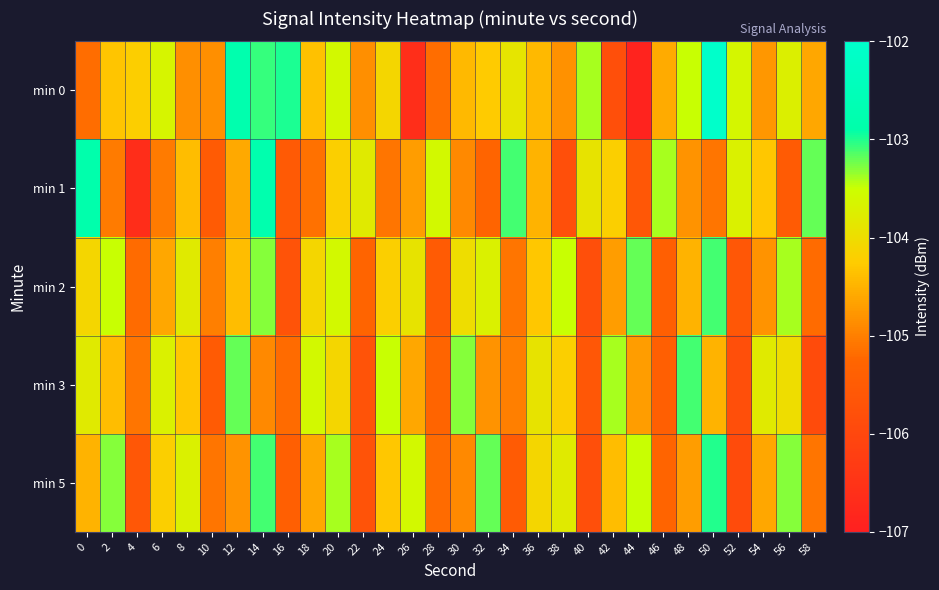

Reading left to right, extract all data points from this chart.

min 0: 0=-105.2	2=-104.3	4=-104.2	6=-103.7	8=-104.9	10=-104.8	12=-102.8	14=-103.1	16=-103.0	18=-104.4	20=-103.6	22=-104.8	24=-104.1	26=-106.6	28=-105.2	30=-104.4	32=-104.2	34=-103.9	36=-104.4	38=-104.8	40=-103.4	42=-105.8	44=-106.9	46=-104.6	48=-103.5	50=-102.1	52=-103.6	54=-104.8	56=-103.7	58=-104.6
min 1: 0=-102.8	2=-105.0	4=-106.7	6=-105.0	8=-104.4	10=-105.5	12=-104.6	14=-102.8	16=-105.5	18=-105.1	20=-104.2	22=-103.8	24=-105.1	26=-104.7	28=-103.6	30=-104.9	32=-105.3	34=-103.1	36=-104.5	38=-105.8	40=-103.9	42=-104.2	44=-105.6	46=-103.4	48=-104.8	50=-105.1	52=-103.7	54=-104.3	56=-105.5	58=-103.2
min 2: 0=-104.1	2=-103.5	4=-105.2	6=-104.6	8=-103.8	10=-105.0	12=-104.4	14=-103.3	16=-105.7	18=-104.1	20=-103.6	22=-105.3	24=-104.2	26=-103.9	28=-105.5	30=-104.0	32=-103.7	34=-105.1	36=-104.3	38=-103.5	40=-105.8	42=-104.7	44=-103.2	46=-105.4	48=-104.5	50=-103.1	52=-105.6	54=-104.8	56=-103.4	58=-105.2
min 3: 0=-103.8	2=-104.4	4=-105.1	6=-103.7	8=-104.3	10=-105.5	12=-103.2	14=-104.9	16=-105.2	18=-103.6	20=-104.1	22=-105.7	24=-103.5	26=-104.6	28=-105.3	30=-103.3	32=-104.8	34=-105.0	36=-103.9	38=-104.2	40=-105.6	42=-103.4	44=-104.7	46=-105.4	48=-103.1	50=-104.5	52=-105.8	54=-103.8	56=-104.0	58=-105.9
min 5: 0=-104.5	2=-103.3	4=-105.6	6=-104.2	8=-103.7	10=-105.1	12=-104.8	14=-103.1	16=-105.4	18=-104.6	20=-103.4	22=-105.7	24=-104.3	26=-103.6	28=-105.2	30=-104.9	32=-103.2	34=-105.5	36=-104.1	38=-103.8	40=-105.8	42=-104.4	44=-103.5	46=-105.3	48=-104.7	50=-103.0	52=-105.9	54=-104.6	56=-103.3	58=-105.1